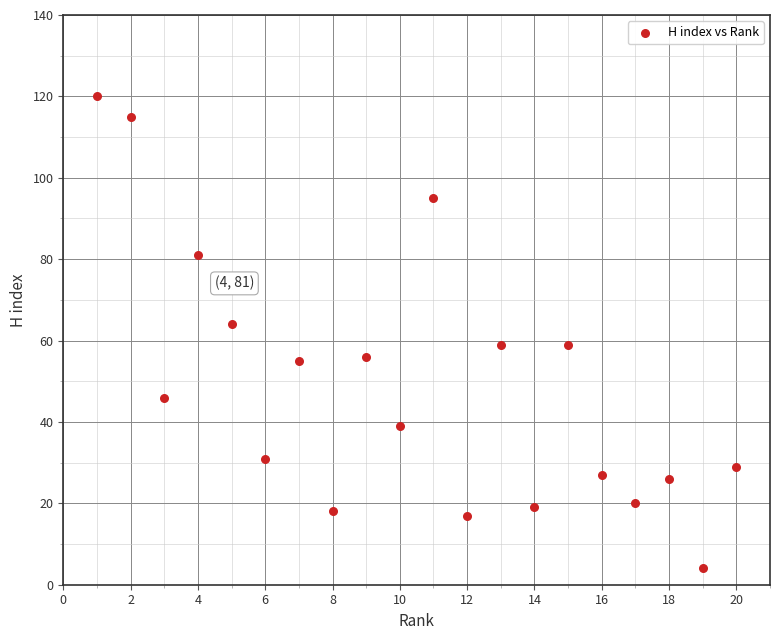

What is the range of Y values (max minus min)?

116